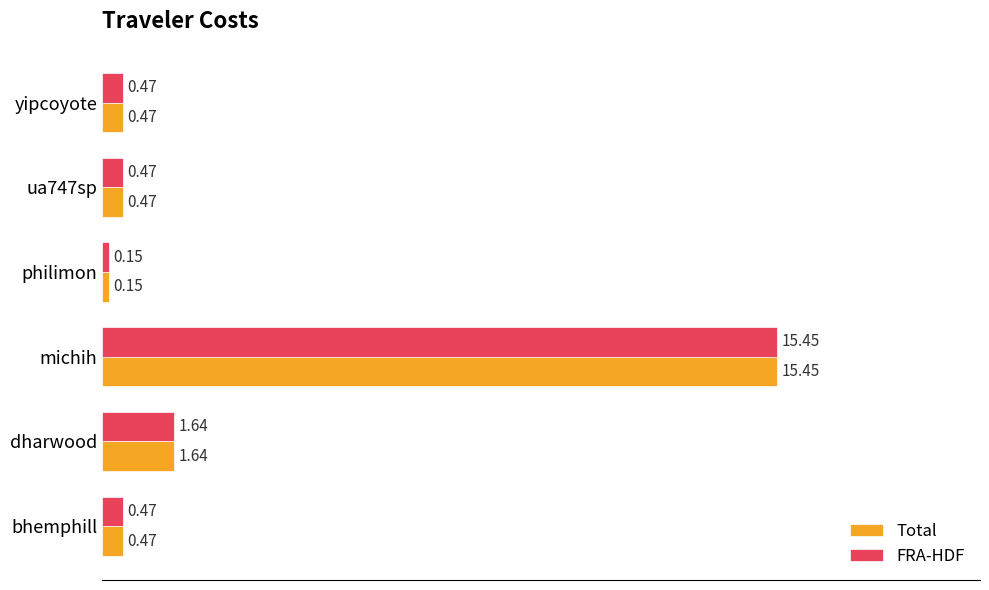

What is the difference between the maximum and second lowest values in the FRA-HDF series?

15.0